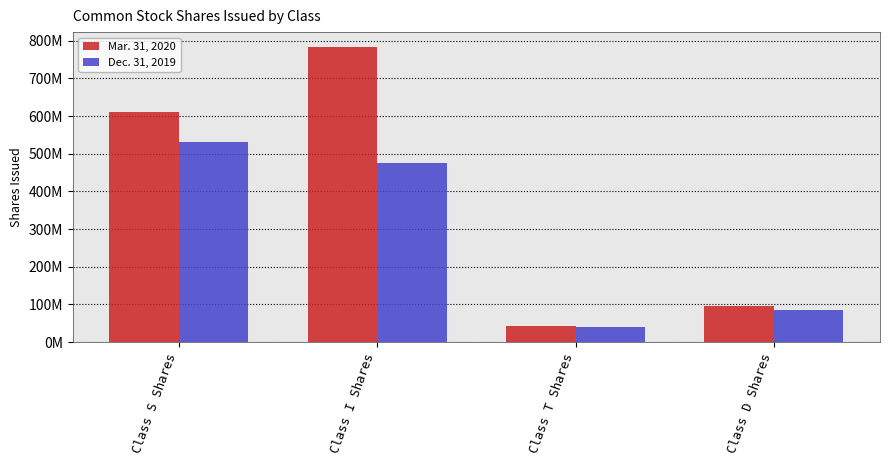

List the series in order of their overall mean, lowest first.

Dec. 31, 2019, Mar. 31, 2020